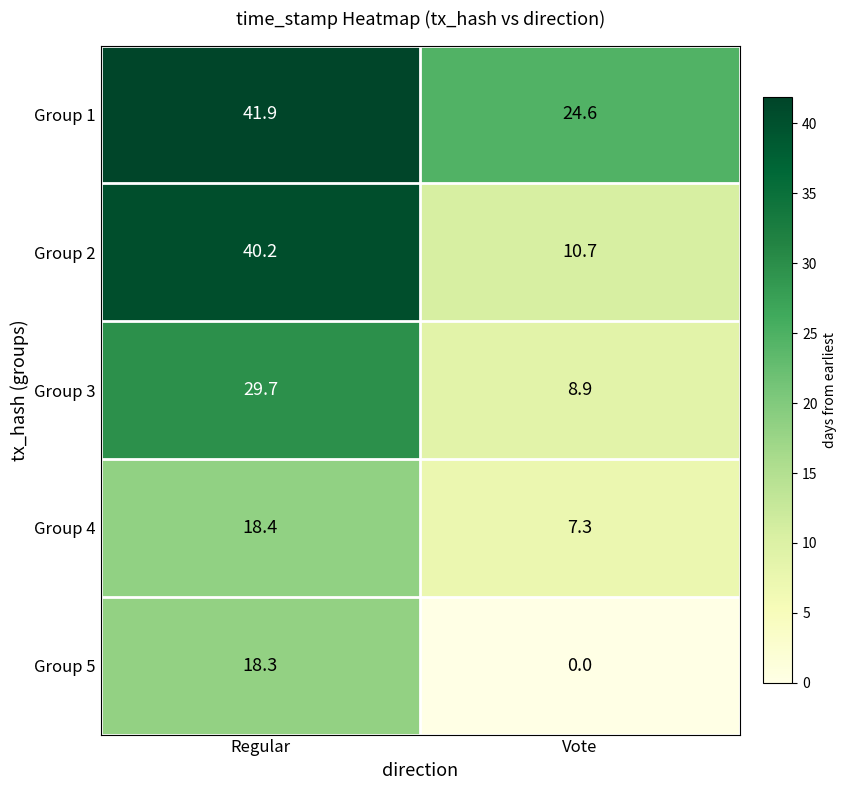

At how many categories does at least one series exceed 17?

2